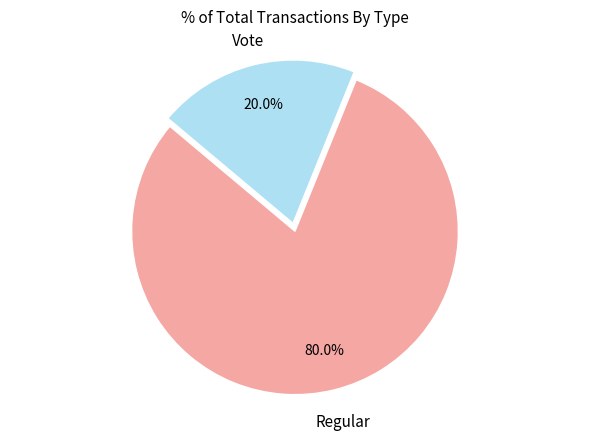

To the nearest percent, what is the difference between the largest and smallest slice percentages?

60%